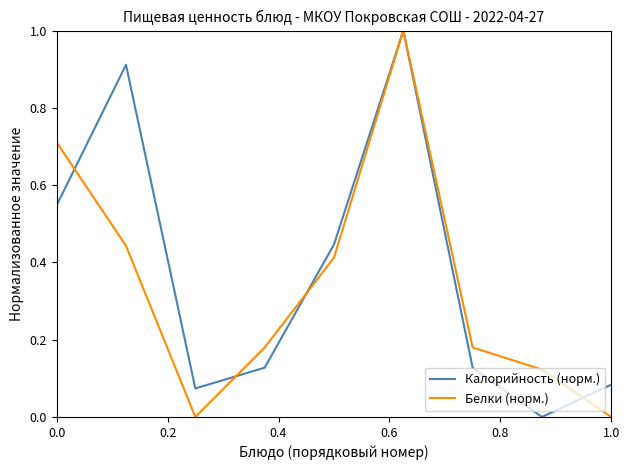

Which series ends up on top after the final intersection of Калорийность (норм.) and Белки (норм.)?

Калорийность (норм.)